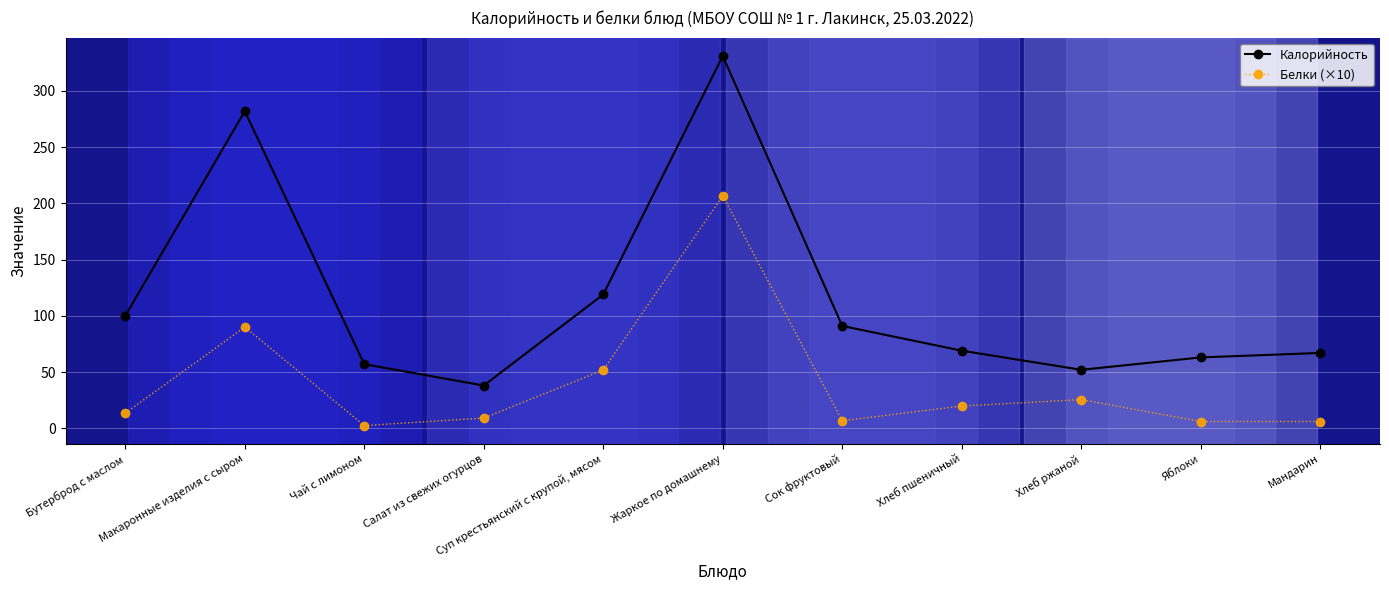

What is the difference between the highest and lowest values at Макаронные изделия с сыром?

192.0